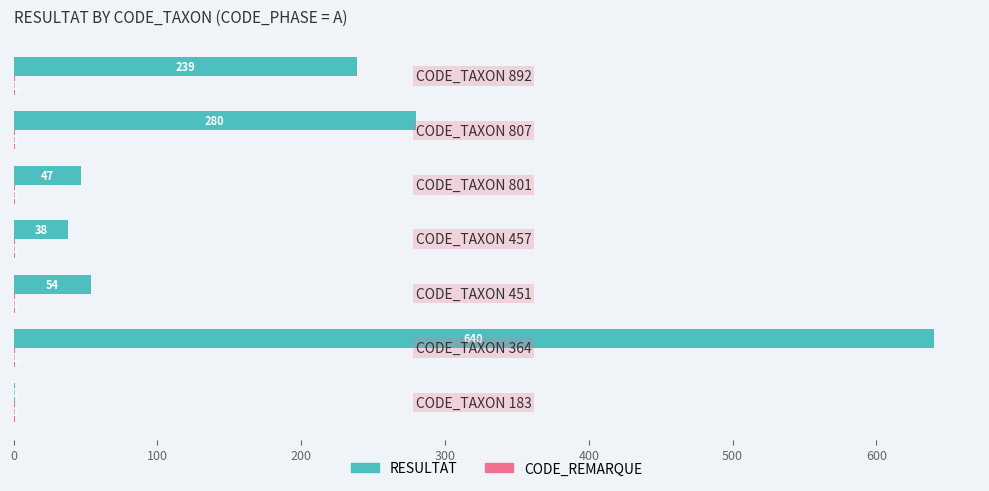

Which series has the largest total across all categories?

RESULTAT